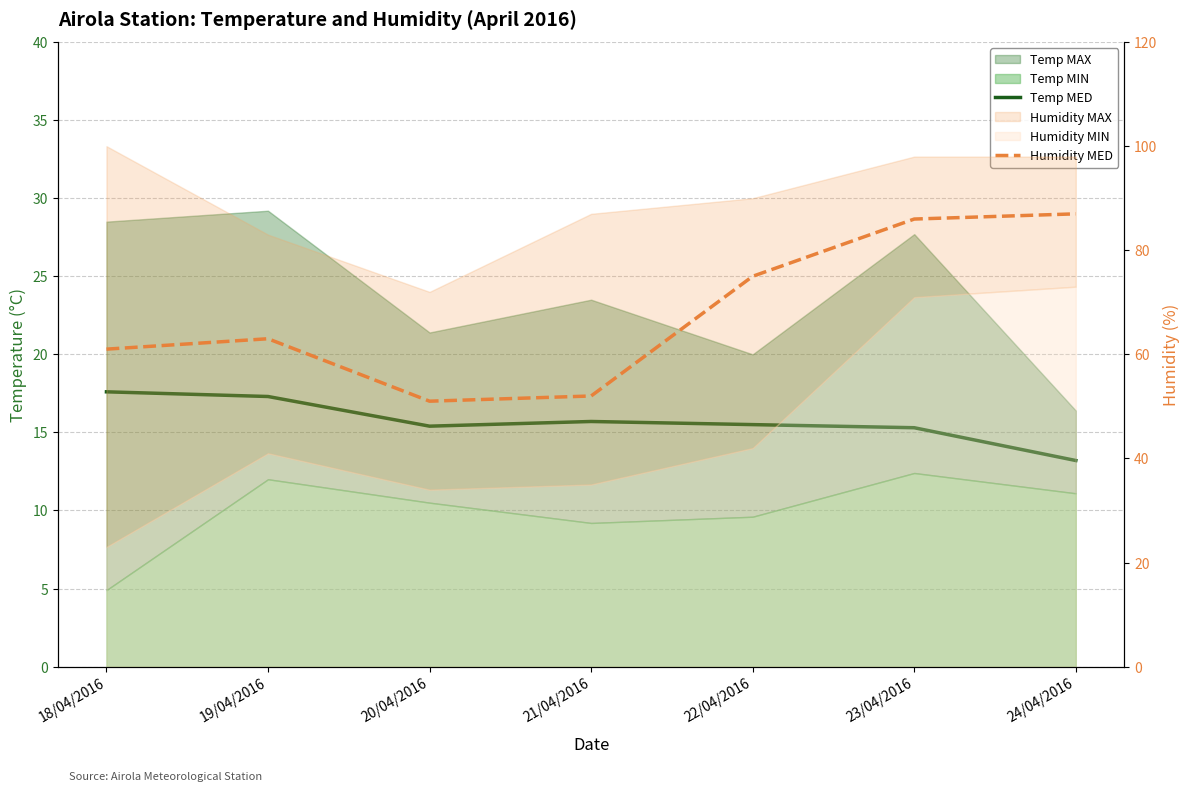

What is the maximum value for Temp MED?

17.6